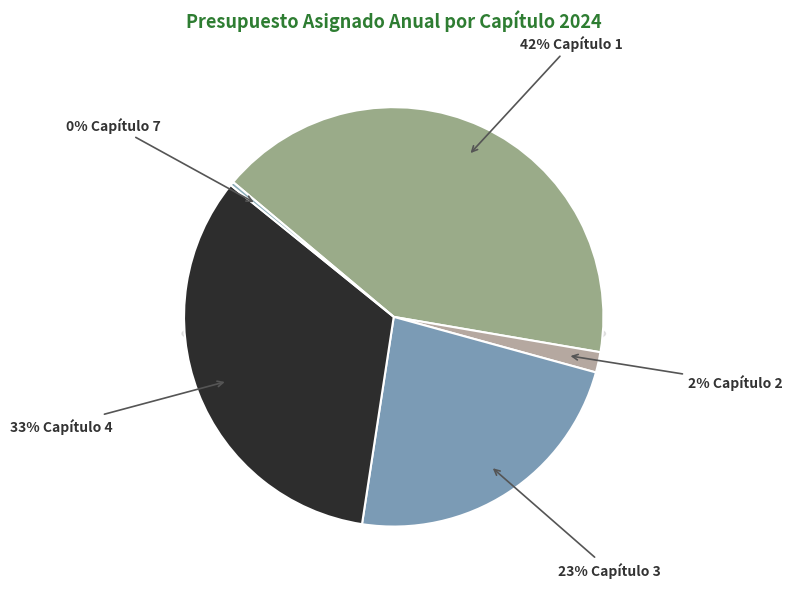

Which slice is the smallest?

Capítulo 7